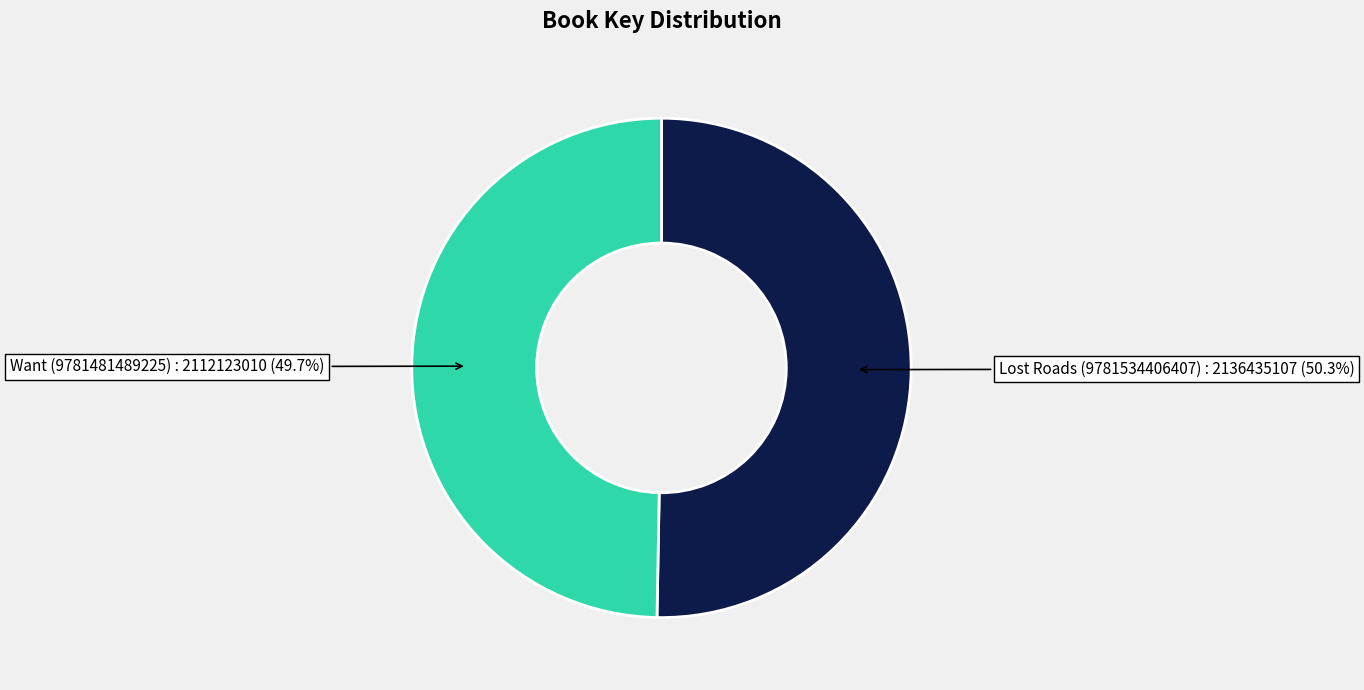

Does any single category account for the majority?

Yes